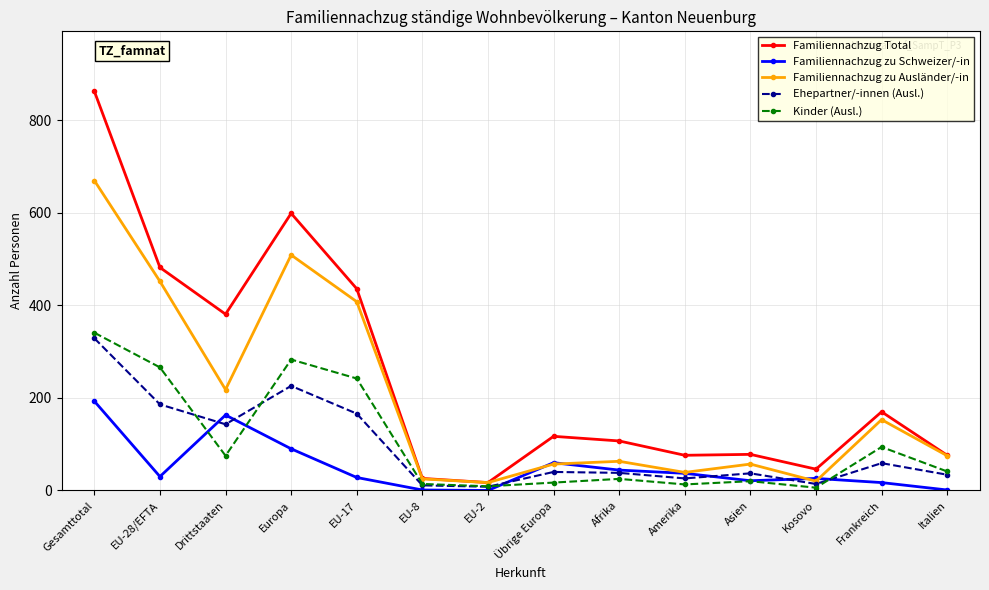

At Europa, list the series in order from smallest to largest.

Familiennachzug zu Schweizer/-in, Ehepartner/-innen (Ausl.), Kinder (Ausl.), Familiennachzug zu Ausländer/-in, Familiennachzug Total